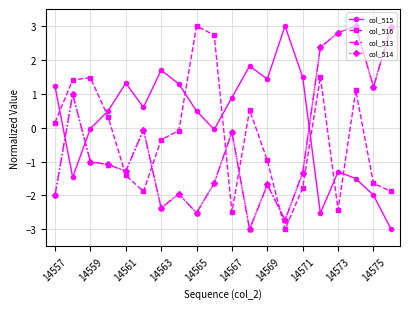

What is the highest value of the col_513 series?

3.0